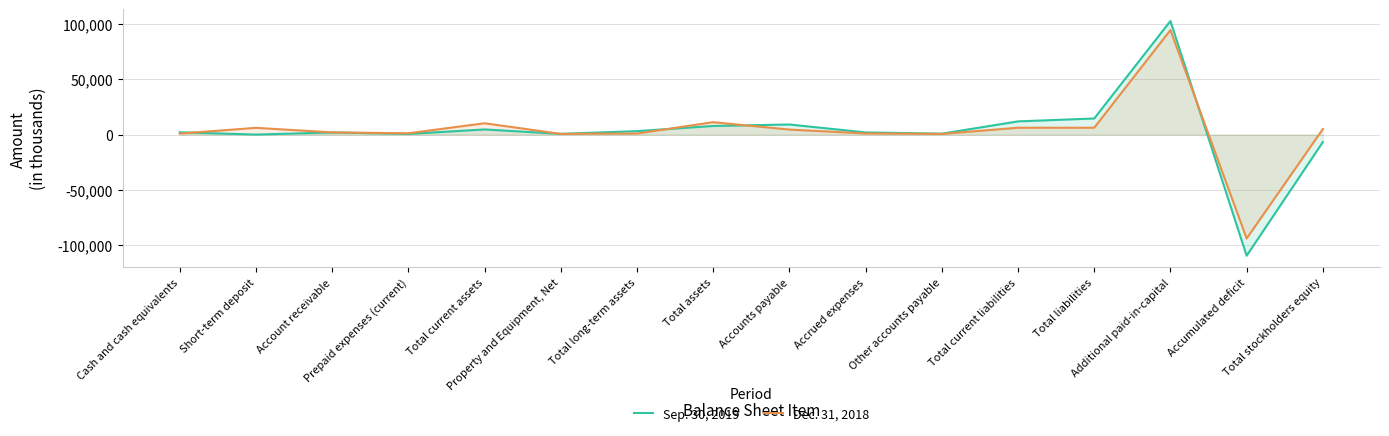

Where is the first local maximum for Sep. 30, 2019?

Account receivable